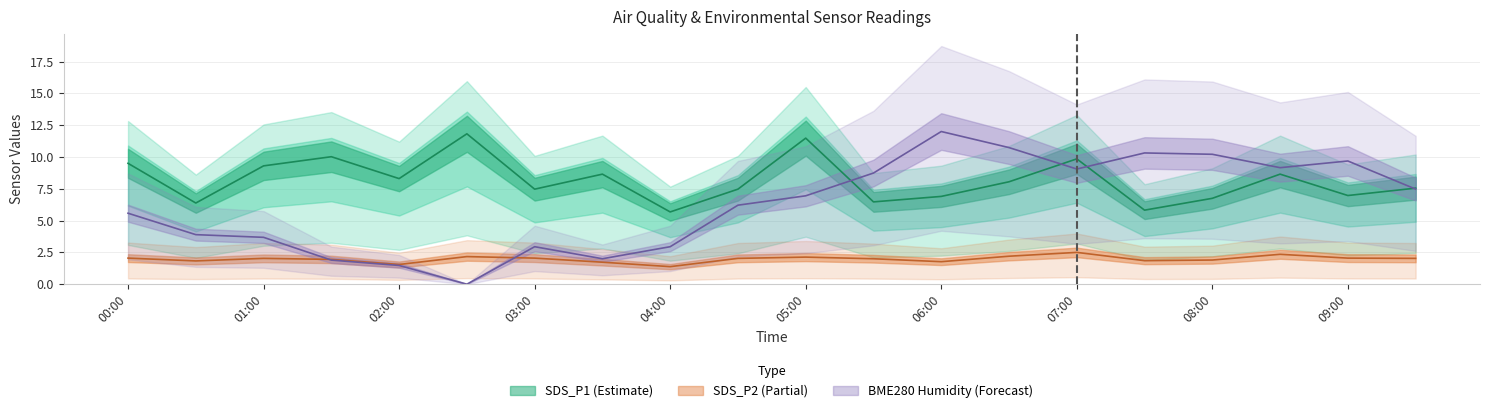

What is the spread (max minus min) of values at 07:00?

7.3